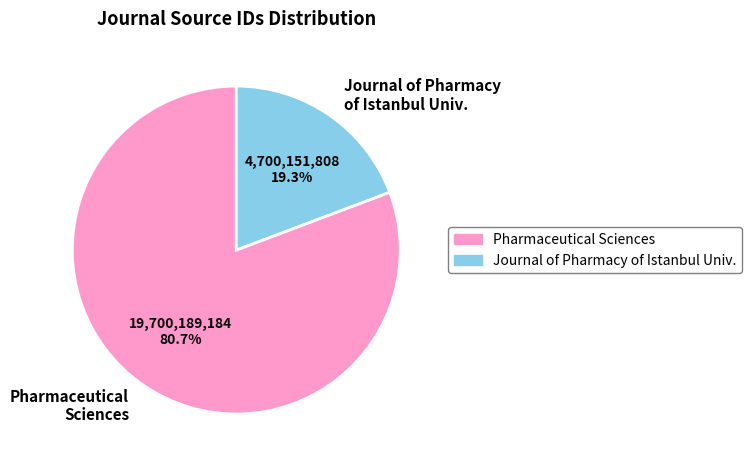

Which category has the biggest portion of the pie?

Pharmaceutical Sciences